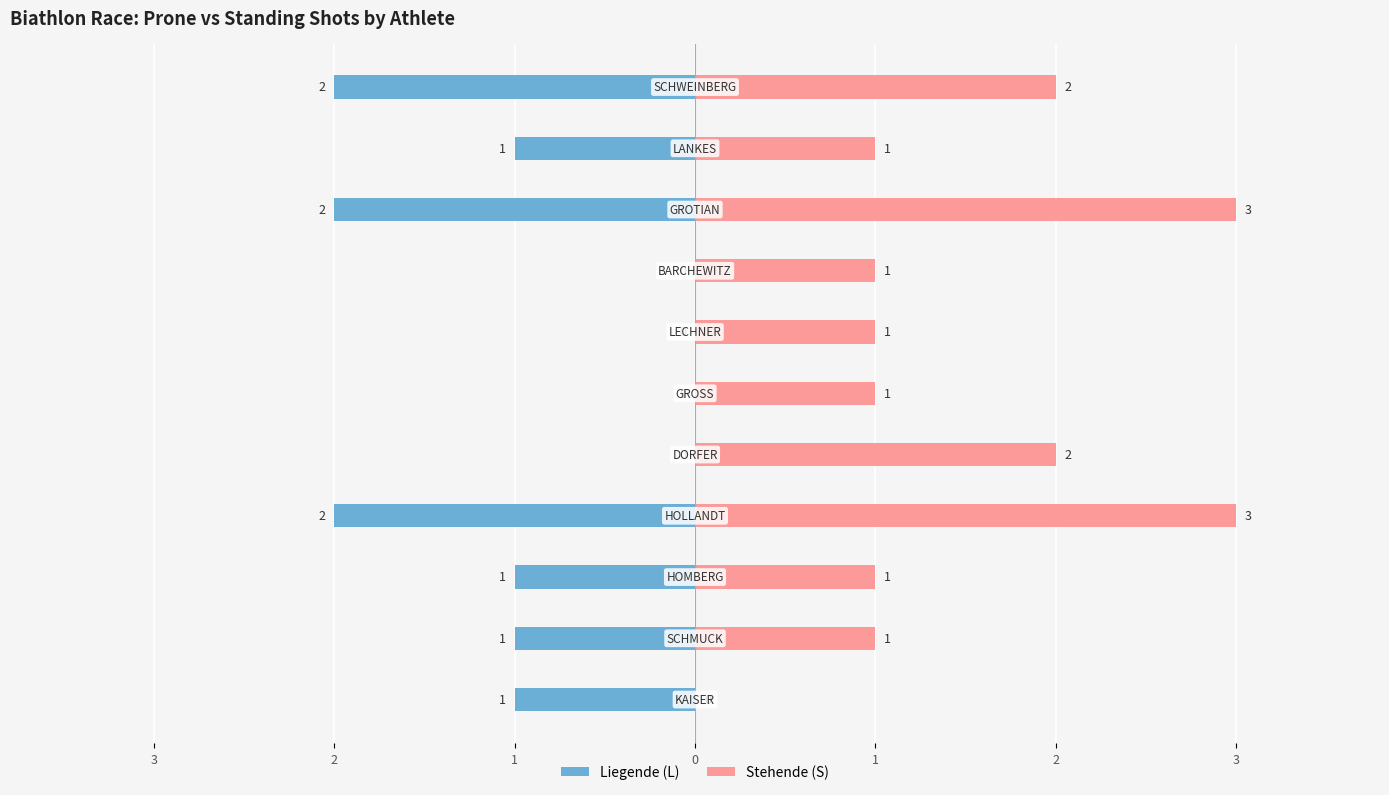

How many values in the Liegende (L) series exceed -1?

4